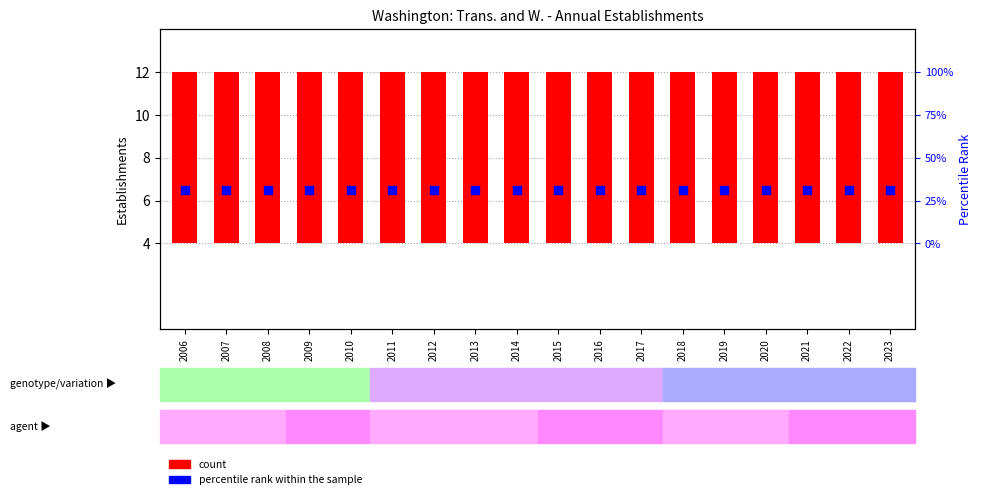

Which series has the largest total across all categories?

count